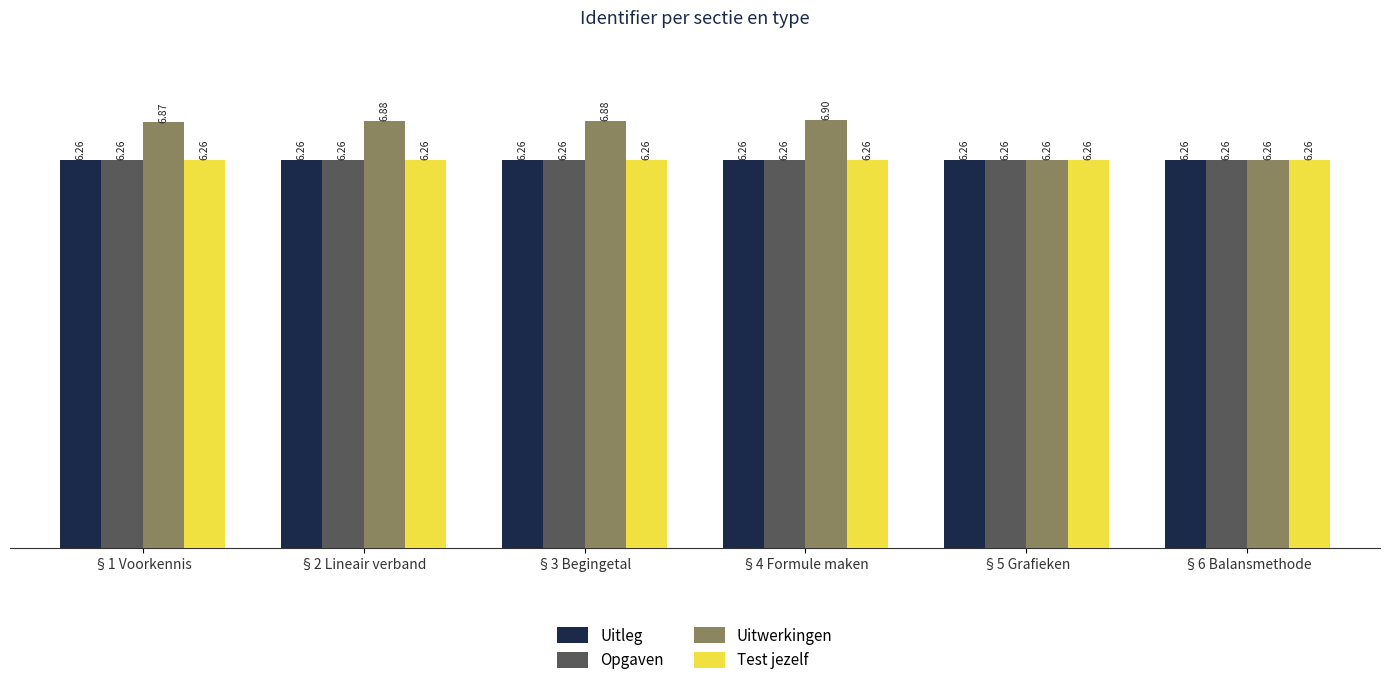

Does the chart contain stacked bars?

No